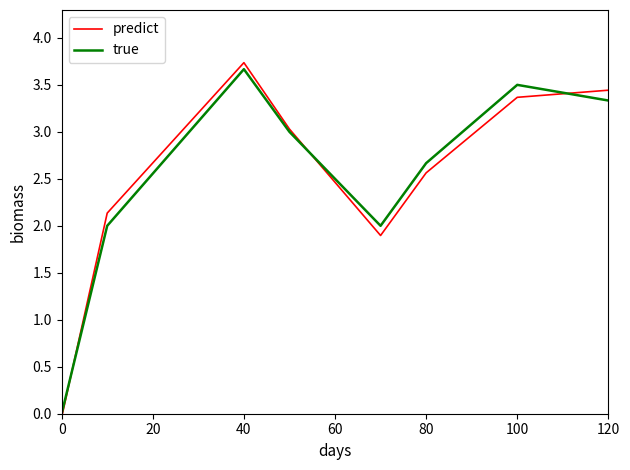

What is the greatest value displayed?

3.7